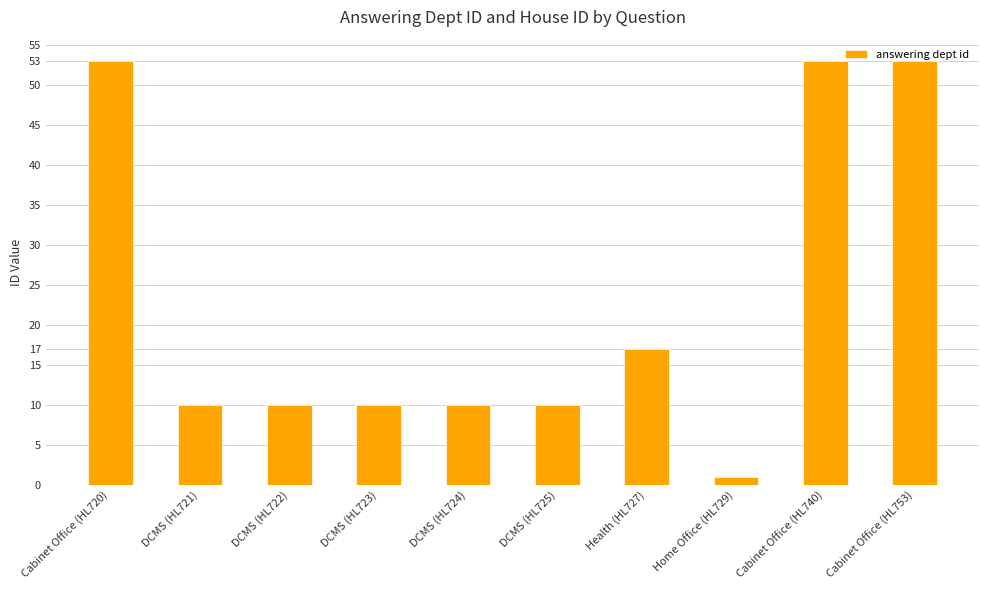

What is the maximum value shown in the chart?

53